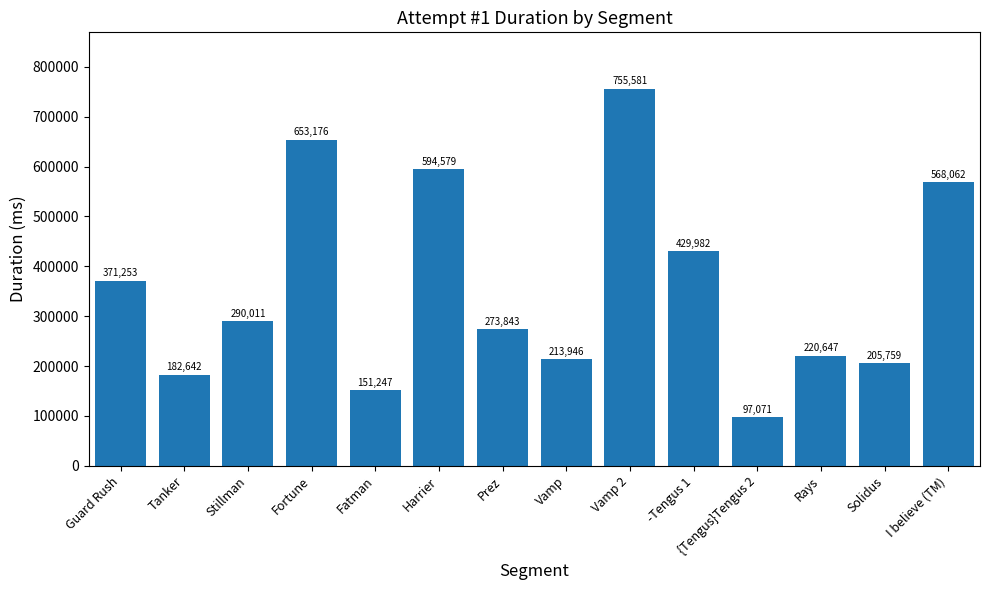

Reading left to right, extract all data points from this chart.

371253	182642	290011	653176	151247	594579	273843	213946	755581	429982	97071	220647	205759	568062